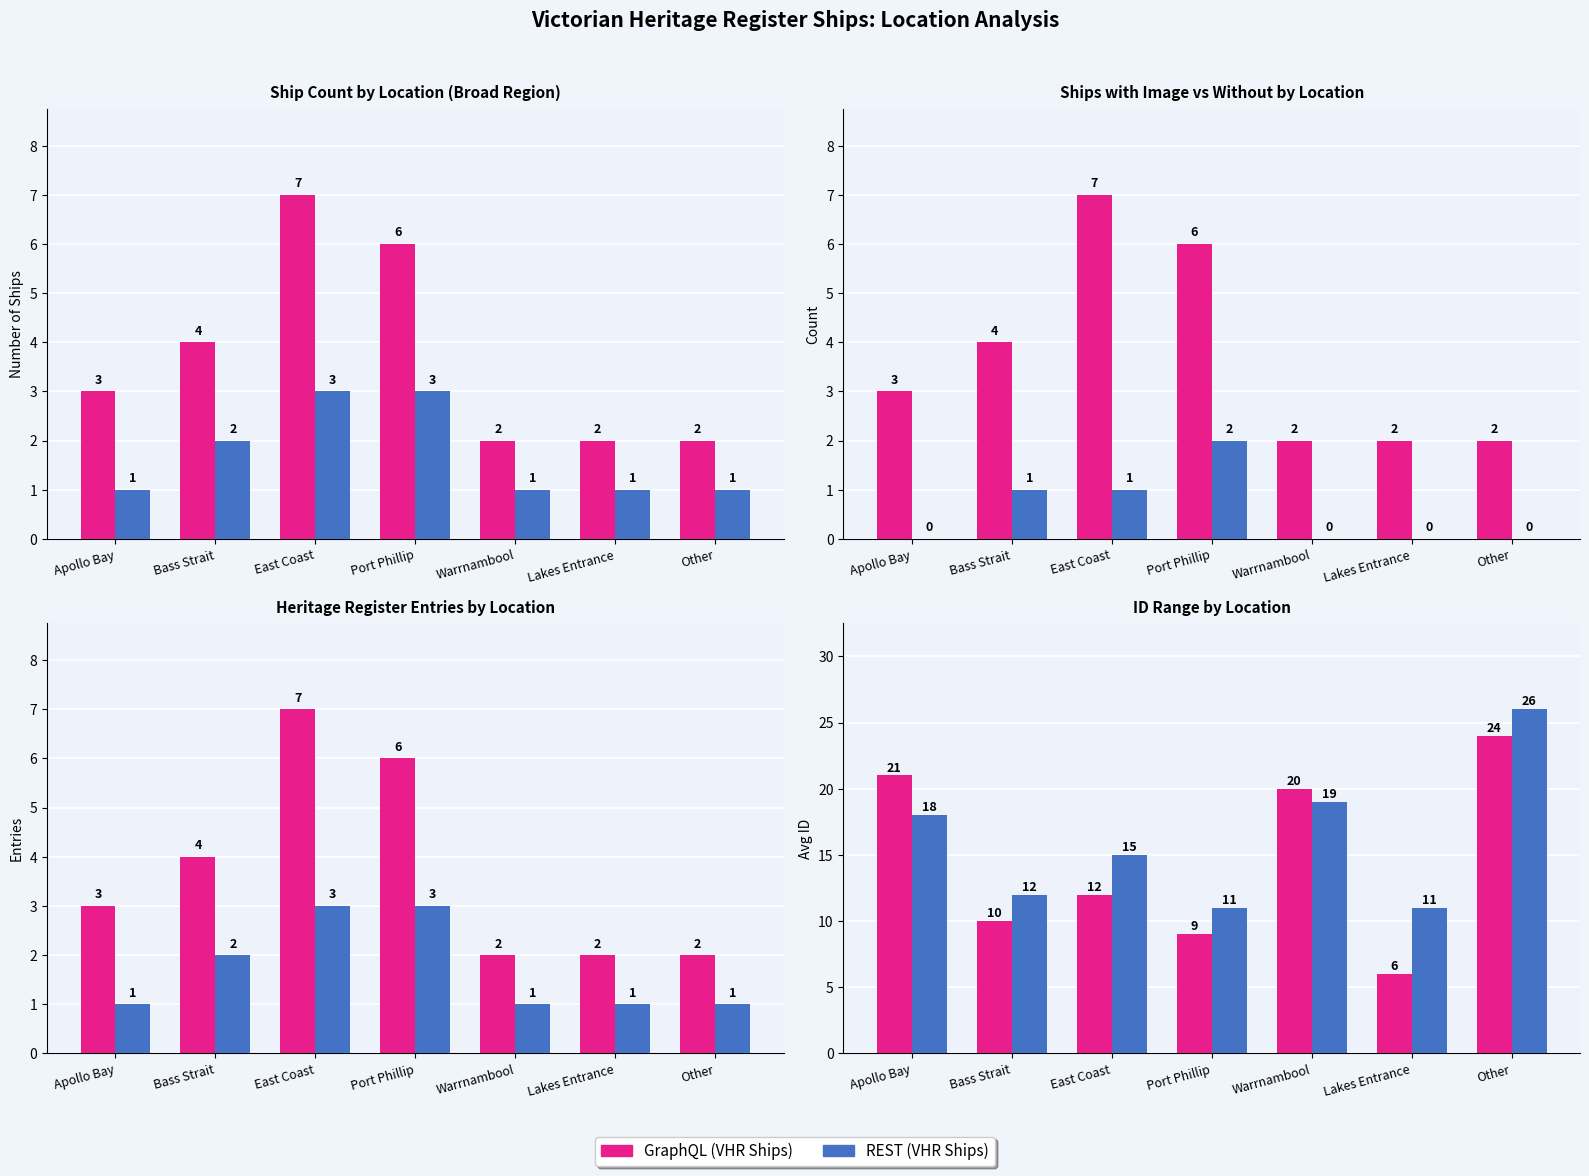

List the labels in order of GraphQL value, largest first.

Other, Apollo Bay, Warrnambool, East Coast, Bass Strait, Port Phillip, Lakes Entrance